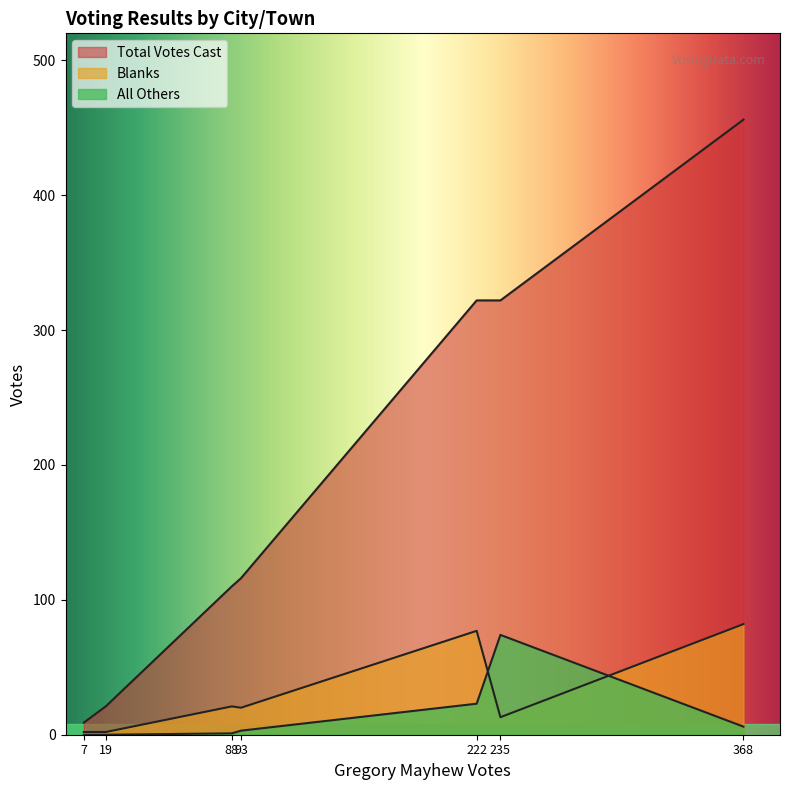

How many intersections are there between Blanks and All Others?

2